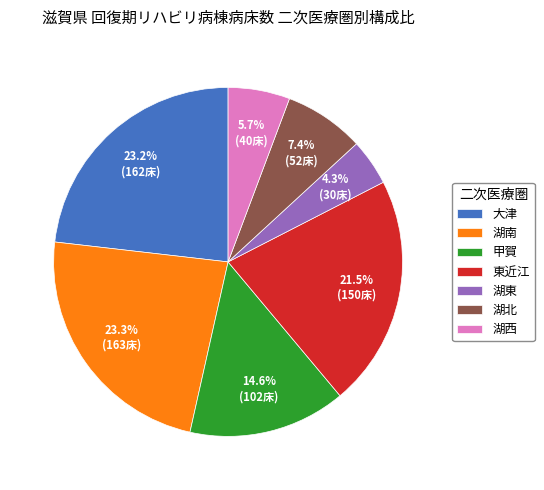

Which slice is the smallest?

湖東